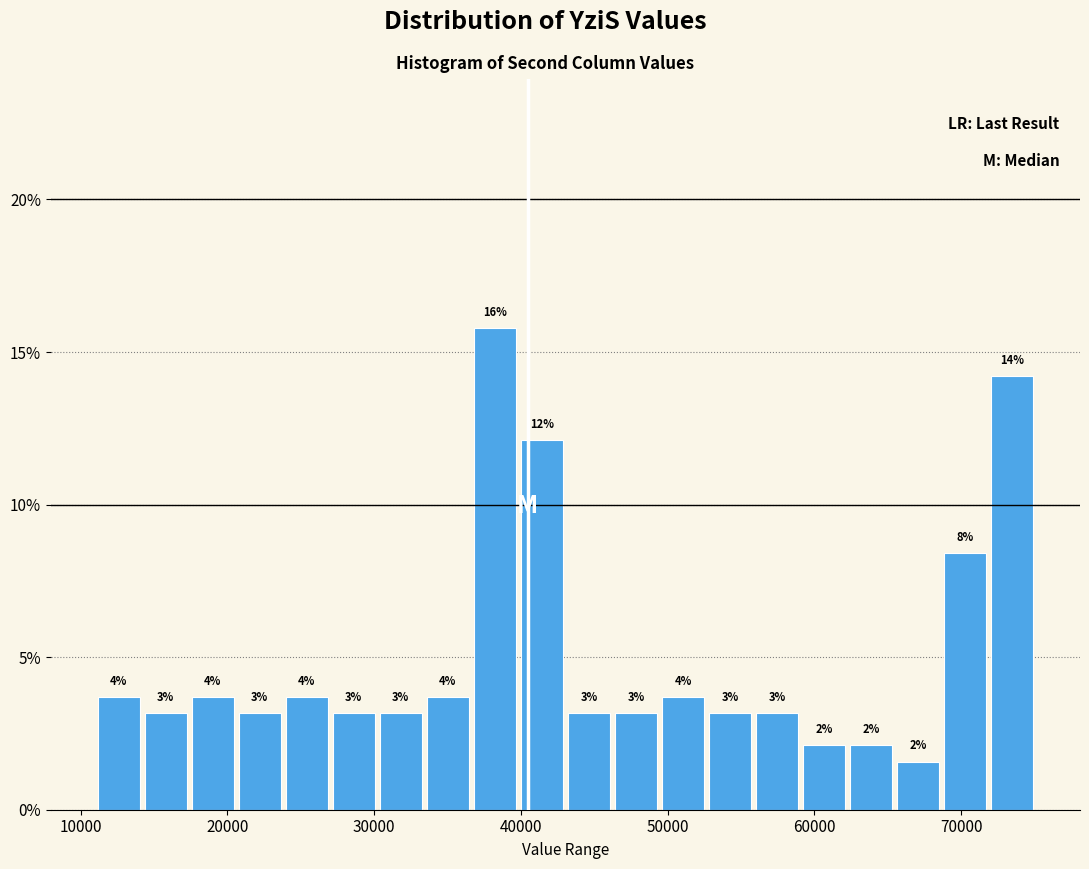

Around what value on the x-axis is the tallest bar? Give the approximate position of its centre, as read against the axis.

38000